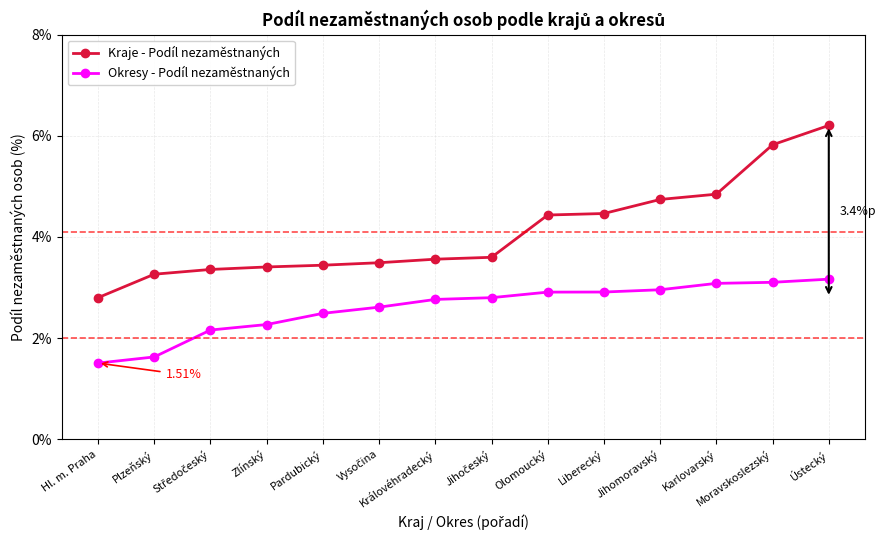

What is the total value across all series at Olomoucký?

7.3